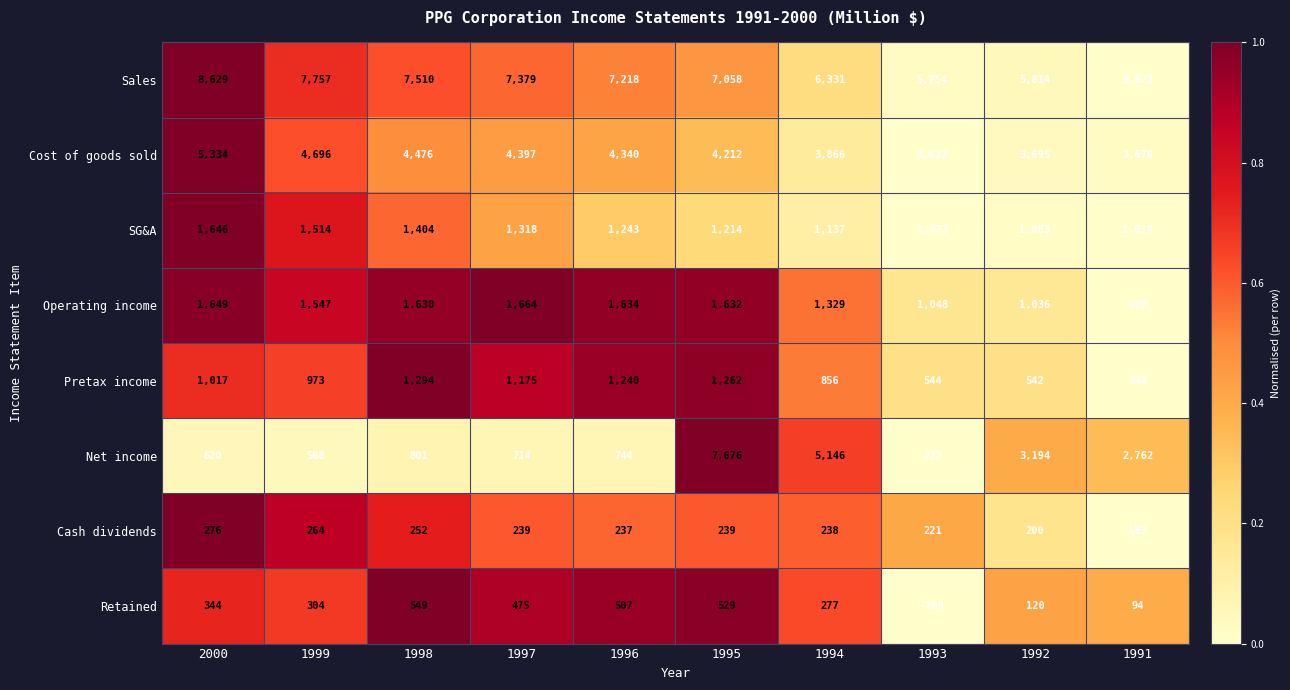

What is the difference between the maximum and minimum values in the Retained series?

748